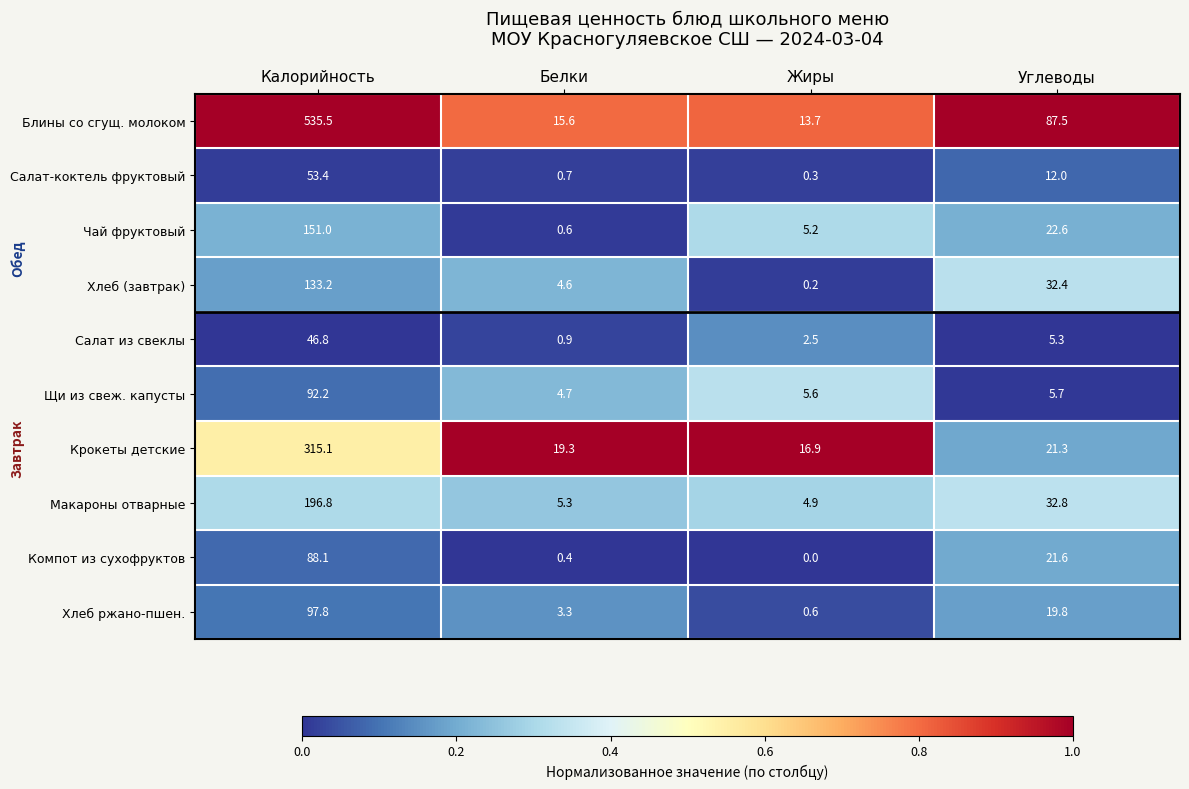

The value of Салат из свеклы at Белки is 0.9. True or false?

True